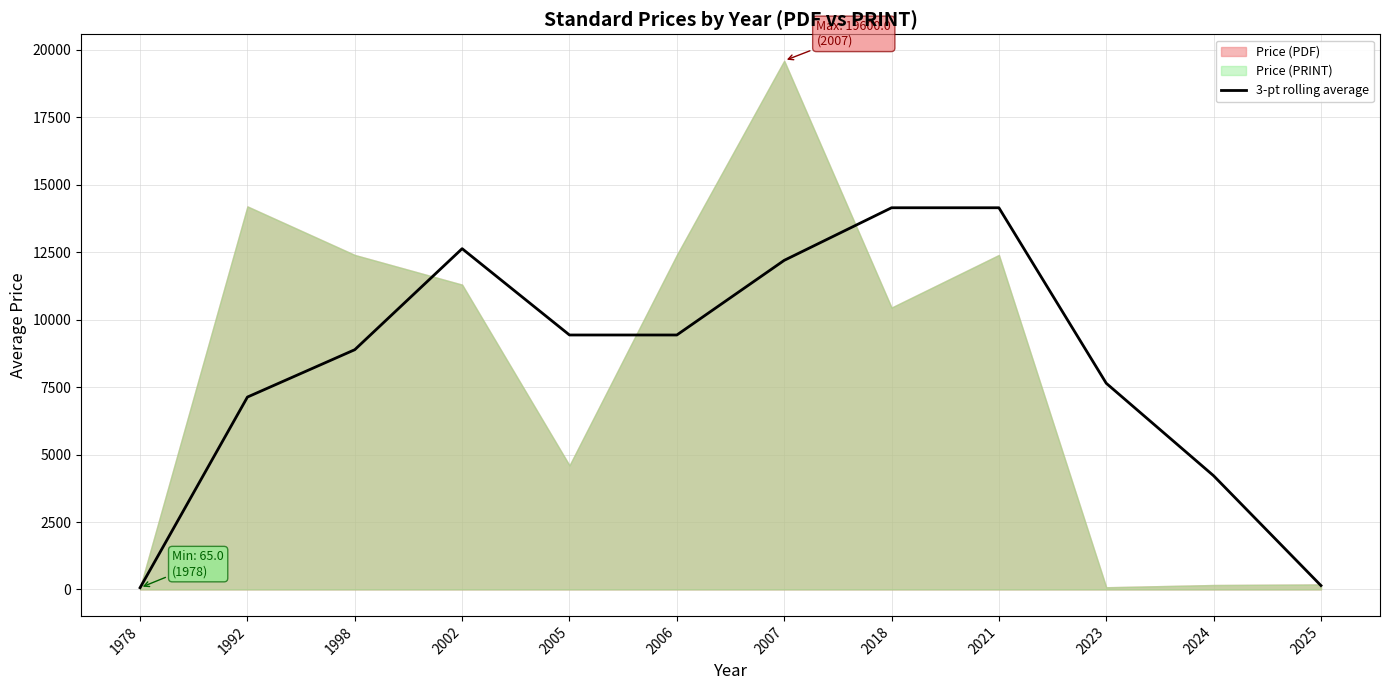

The value of 3-pt rolling average at 2024 is 1640.8. True or false?

False